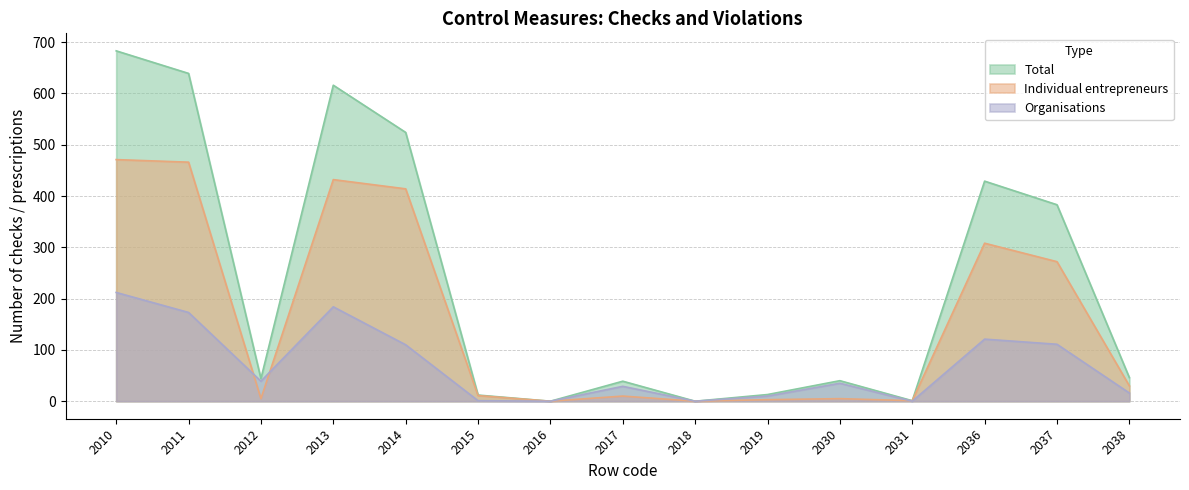

After their last crossing, which series has the higher values: Individual entrepreneurs or Organisations?

Individual entrepreneurs